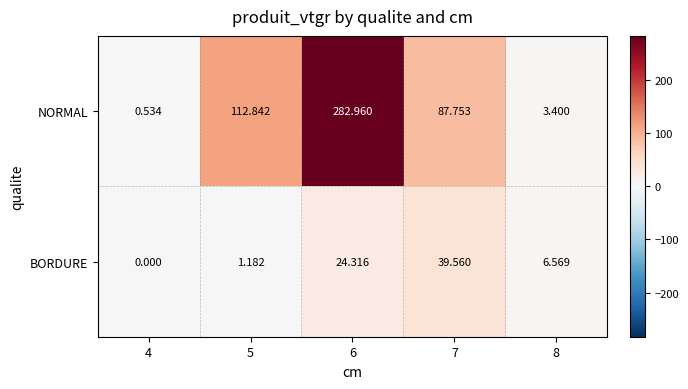

Which series has the widest spread of values?

NORMAL